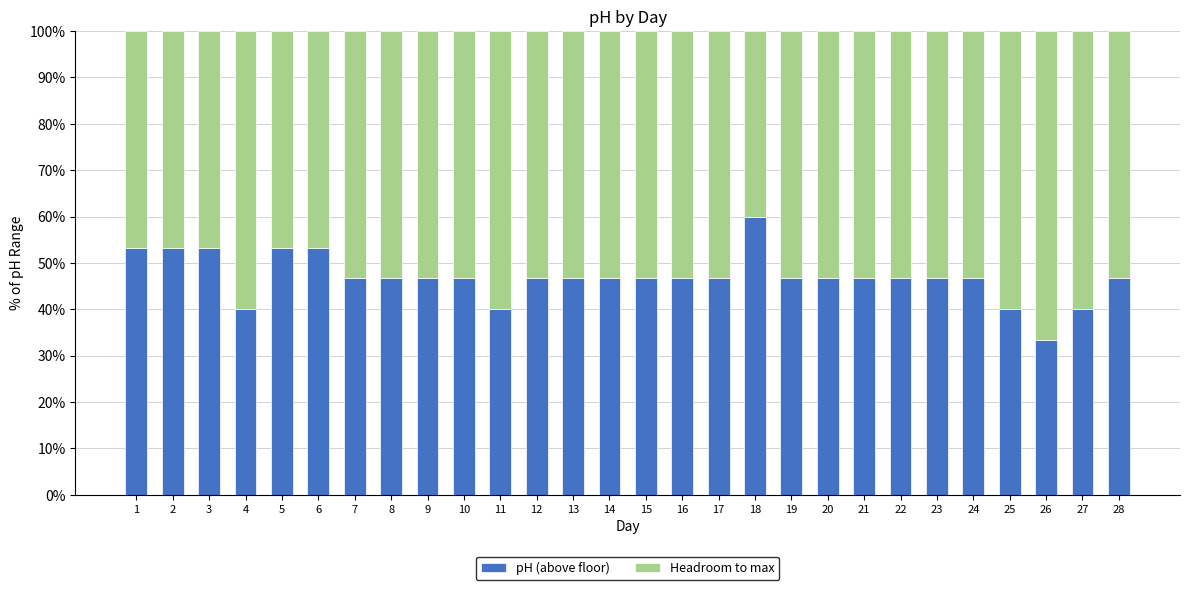

What is the total value across all series at 21?

100.0